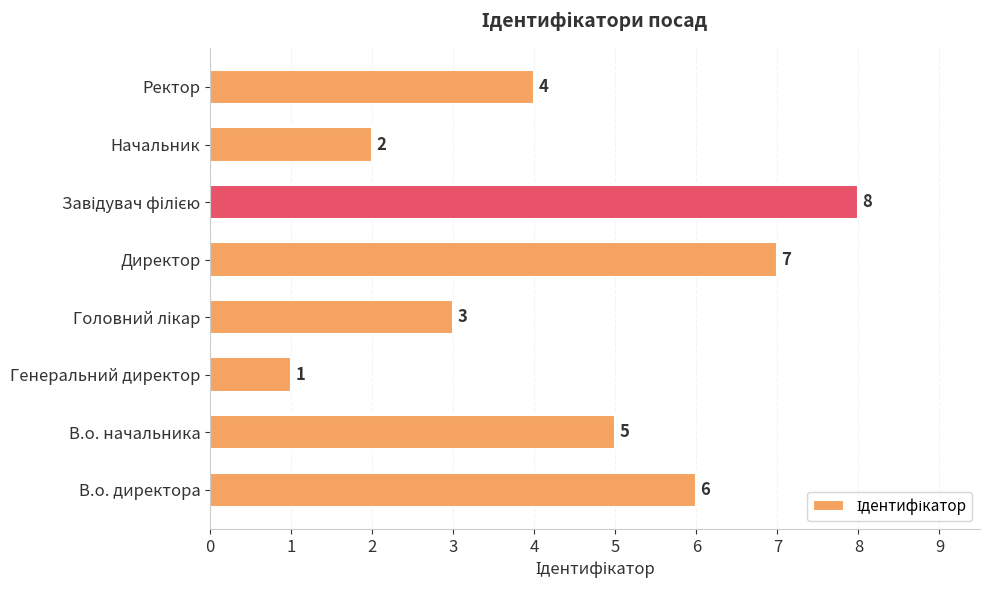

How many bars are there in total?

8